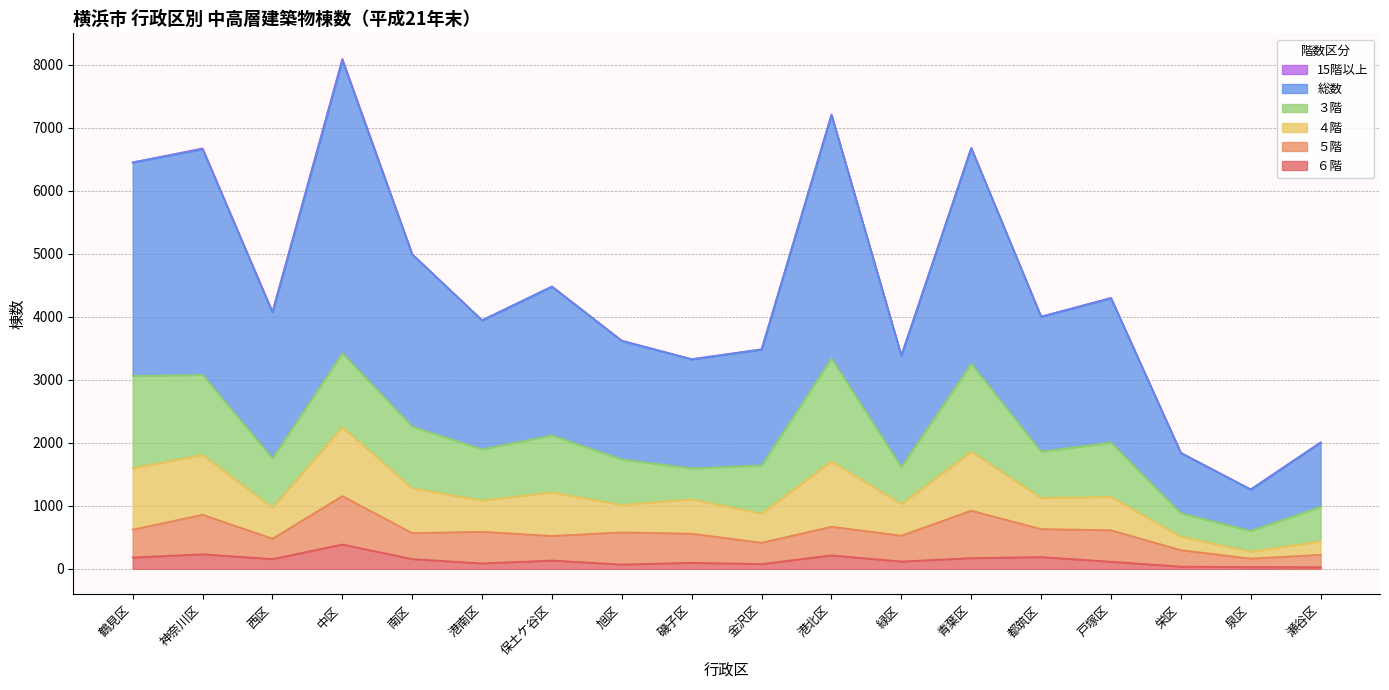

The 総数 series shows 6072 at 保土ケ谷区. True or false?

False